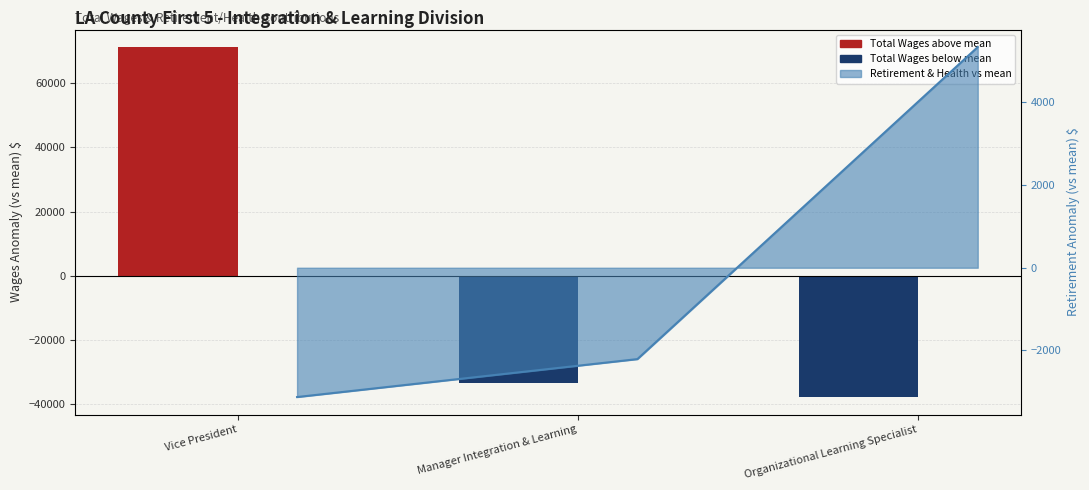

How many data points does each series have?

3